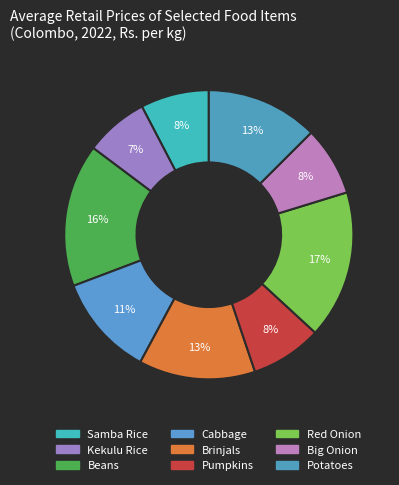

Count the number of slices in the pie.

9